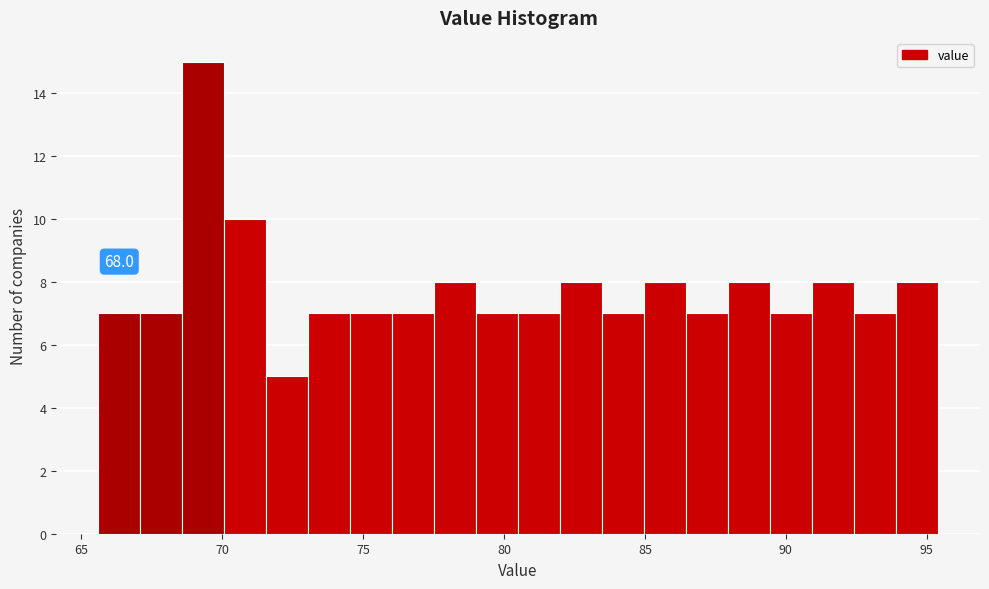

Read against the x-axis, roughly where is the centre of the tallest bar?

69.5